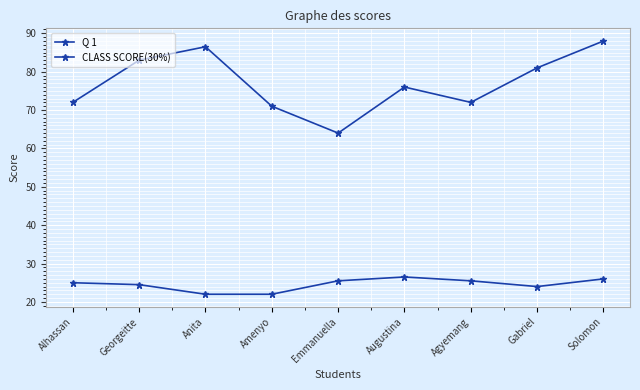

What is the approximate value of CLASS SCORE(30%) at Georgeitte?

24.5